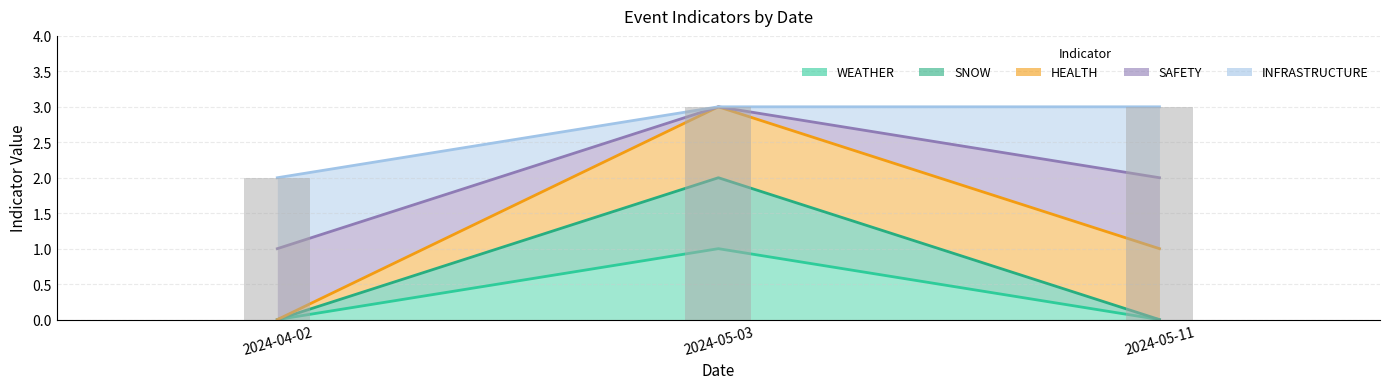

What is the label of the 3rd bar from the right?

2024-04-02